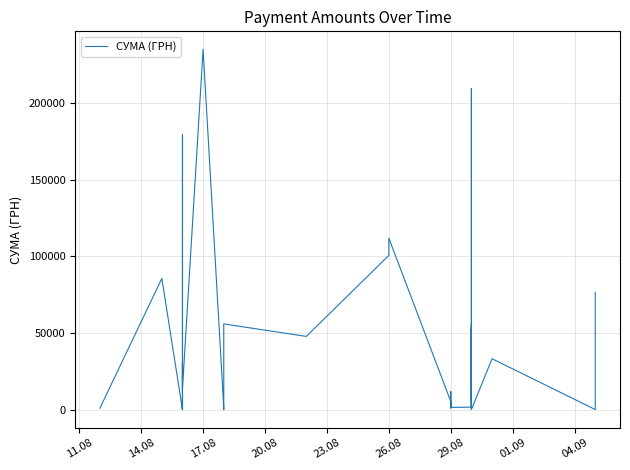

Is it true that the value at 26 is 23698.7?

False